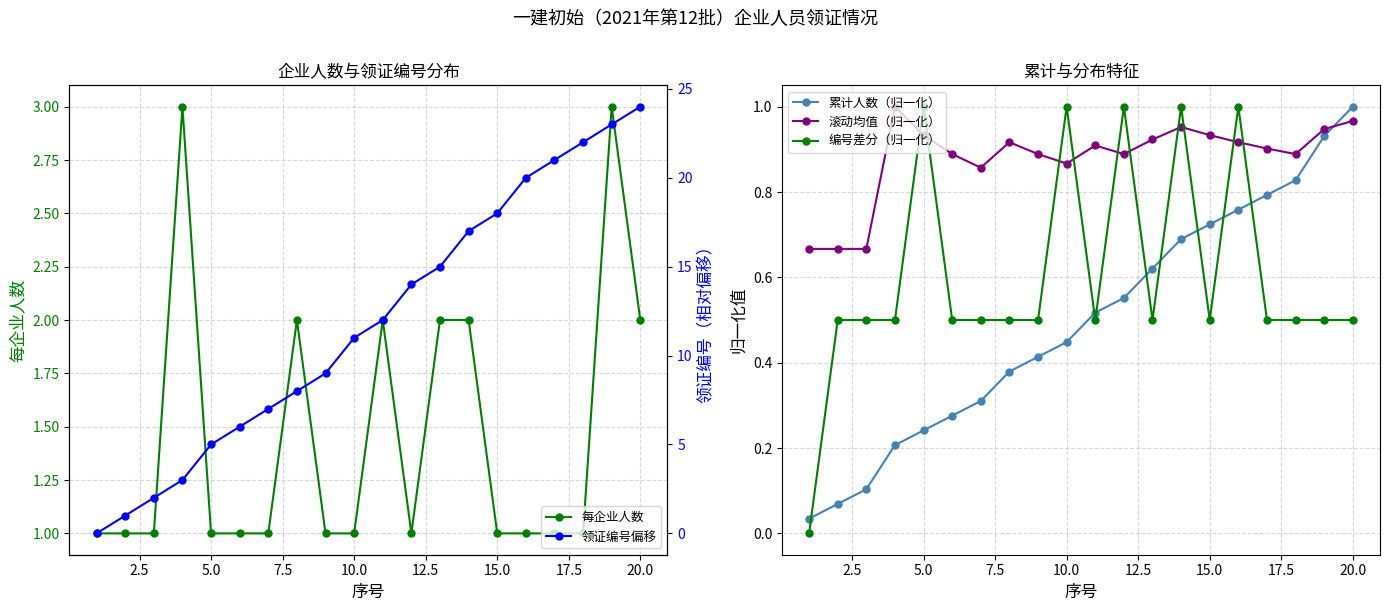

What is the maximum value for 每企业人数?

3